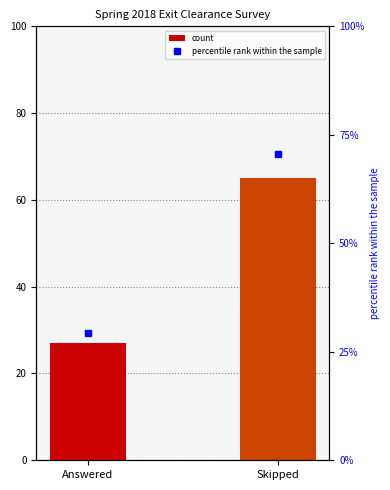

How many groups of bars are there?

2